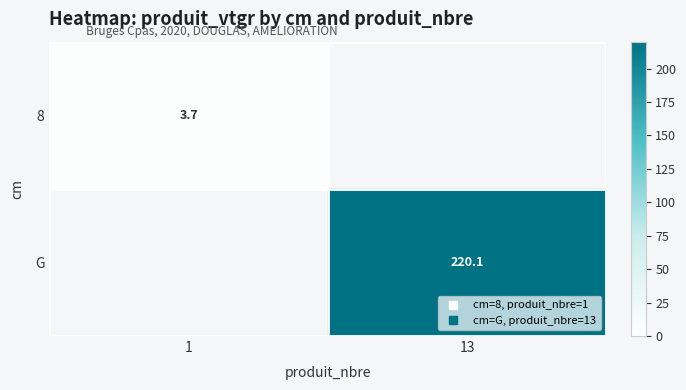

Between 13 and 1, which is larger?

1